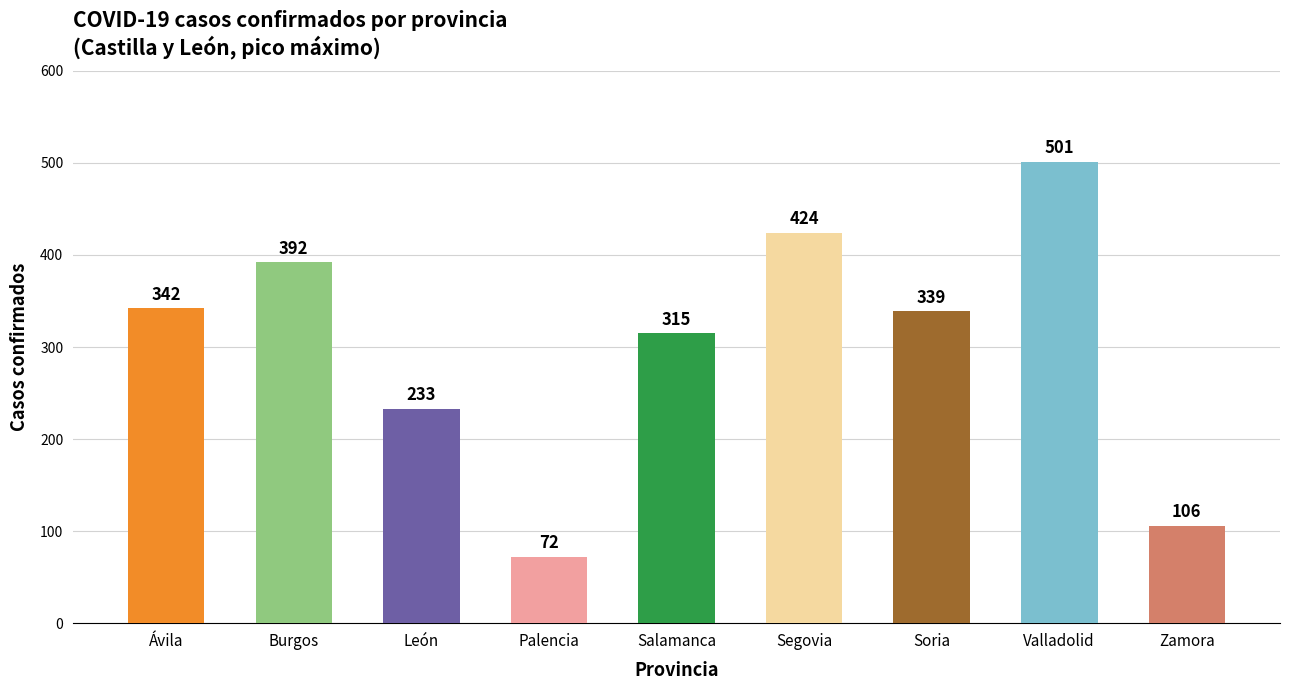

Are the bars horizontal?

No